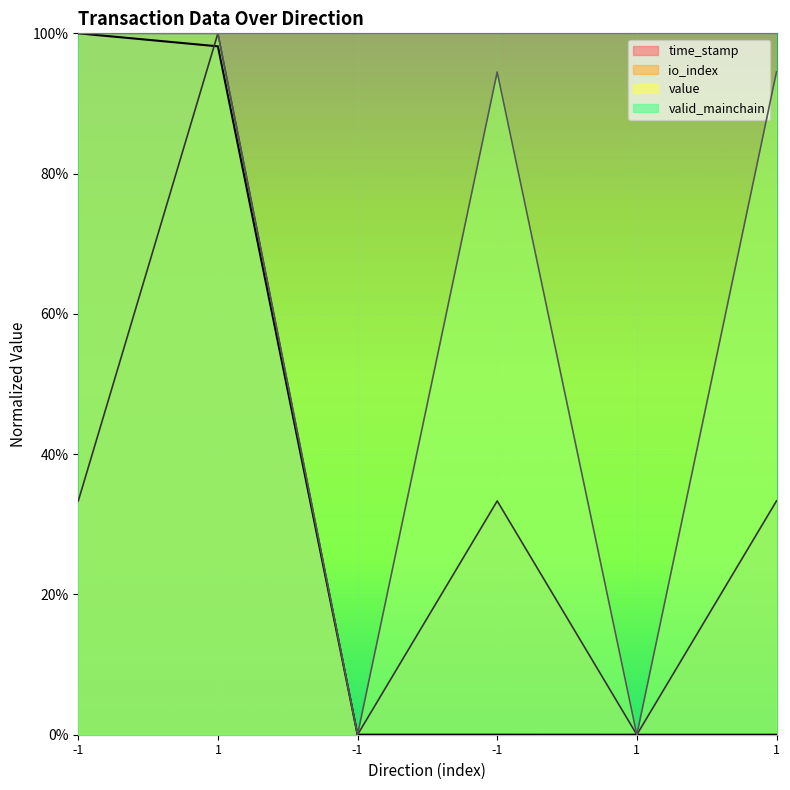

What are all the series names shown in the legend?

time_stamp, io_index, value, valid_mainchain